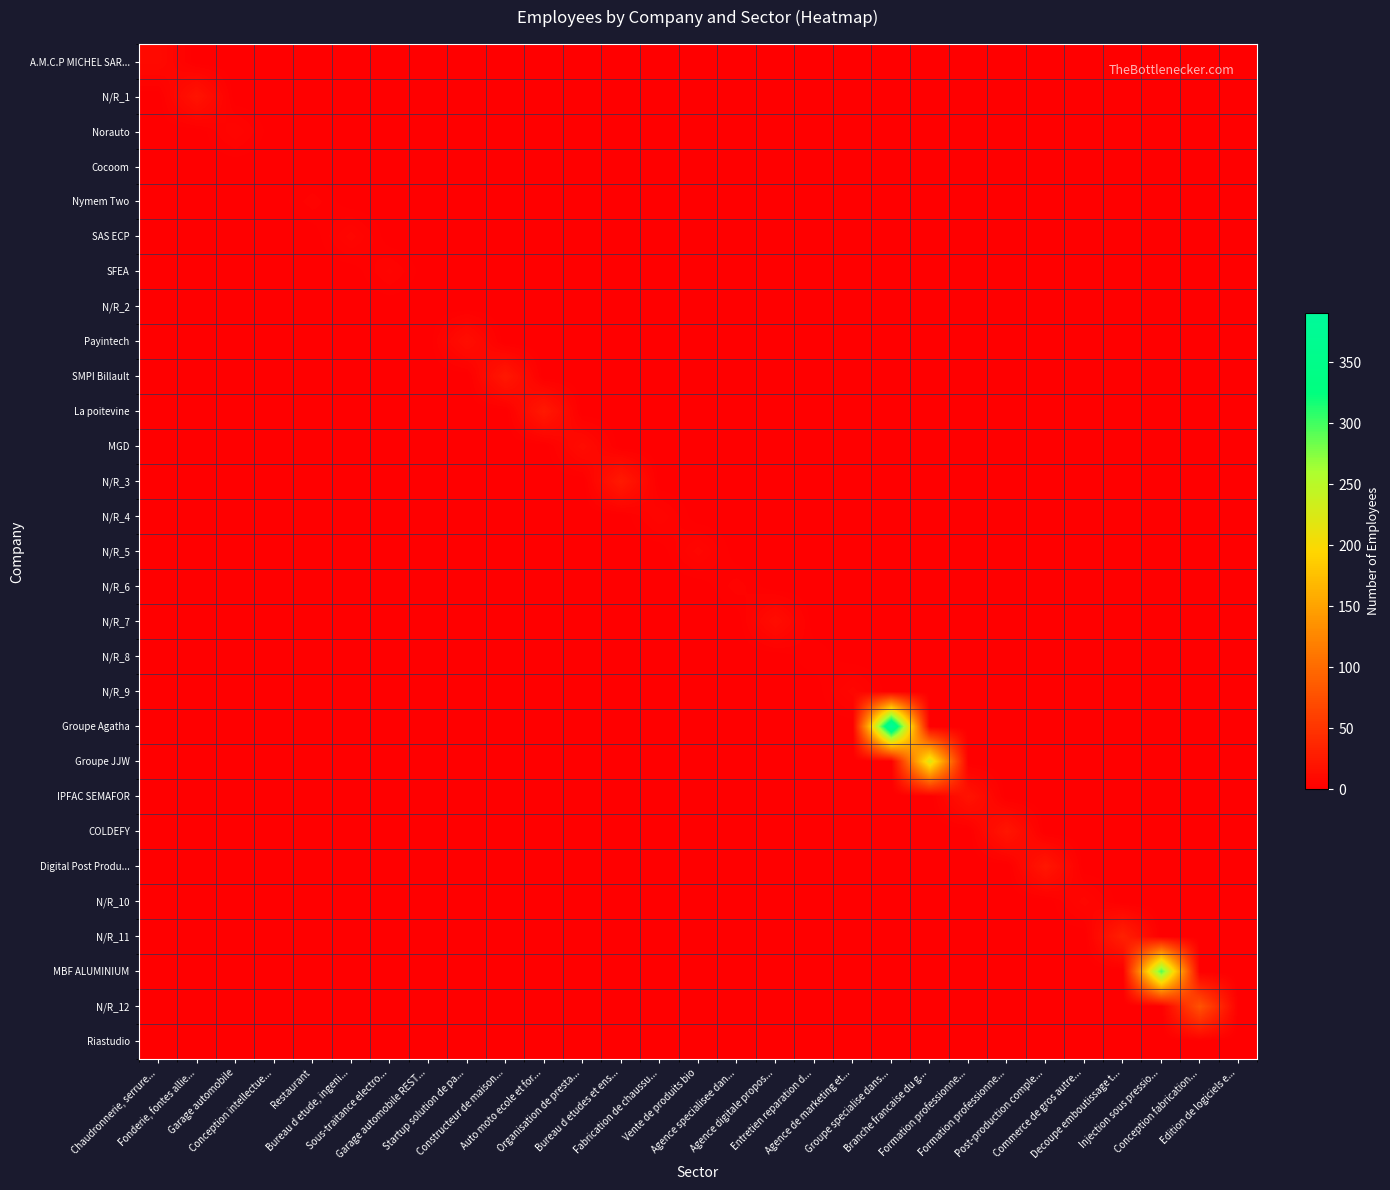

Reading right to left, list all the values displayed in this chart.

A.M.C.P MICHEL SAR...: Edition de logiciels e...=0	Conception fabrication...=0	Injection sous pressio...=0	Decoupe emboutissage t...=0	Commerce de gros autre...=0	Post-production comple...=0	Formation professionne...=0	Formation professionne...=0	Branche francaise du g...=0	Groupe specialise dans...=0	Agence de marketing et...=0	Entretien reparation d...=0	Agence digitale propos...=0	Agence specialisee dan...=0	Vente de produits bio=0	Fabrication de chaussu...=0	Bureau d etudes et ens...=0	Organisation de presta...=0	Auto moto ecole et for...=0	Constructeur de maison...=0	Startup solution de pa...=0	Garage automobile REST...=0	Sous-traitance electro...=0	Bureau d etude, ingeni...=0	Restaurant=0	Conception intellectue...=0	Garage automobile=0	Fonderie, fontes allie...=0	Chaudronnerie, serrure...=10
N/R_1: Edition de logiciels e...=0	Conception fabrication...=0	Injection sous pressio...=0	Decoupe emboutissage t...=0	Commerce de gros autre...=0	Post-production comple...=0	Formation professionne...=0	Formation professionne...=0	Branche francaise du g...=0	Groupe specialise dans...=0	Agence de marketing et...=0	Entretien reparation d...=0	Agence digitale propos...=0	Agence specialisee dan...=0	Vente de produits bio=0	Fabrication de chaussu...=0	Bureau d etudes et ens...=0	Organisation de presta...=0	Auto moto ecole et for...=0	Constructeur de maison...=0	Startup solution de pa...=0	Garage automobile REST...=0	Sous-traitance electro...=0	Bureau d etude, ingeni...=0	Restaurant=0	Conception intellectue...=0	Garage automobile=0	Fonderie, fontes allie...=19	Chaudronnerie, serrure...=0
Norauto: Edition de logiciels e...=0	Conception fabrication...=0	Injection sous pressio...=0	Decoupe emboutissage t...=0	Commerce de gros autre...=0	Post-production comple...=0	Formation professionne...=0	Formation professionne...=0	Branche francaise du g...=0	Groupe specialise dans...=0	Agence de marketing et...=0	Entretien reparation d...=0	Agence digitale propos...=0	Agence specialisee dan...=0	Vente de produits bio=0	Fabrication de chaussu...=0	Bureau d etudes et ens...=0	Organisation de presta...=0	Auto moto ecole et for...=0	Constructeur de maison...=0	Startup solution de pa...=0	Garage automobile REST...=0	Sous-traitance electro...=0	Bureau d etude, ingeni...=0	Restaurant=0	Conception intellectue...=0	Garage automobile=6	Fonderie, fontes allie...=0	Chaudronnerie, serrure...=0
Cocoom: Edition de logiciels e...=0	Conception fabrication...=0	Injection sous pressio...=0	Decoupe emboutissage t...=0	Commerce de gros autre...=0	Post-production comple...=0	Formation professionne...=0	Formation professionne...=0	Branche francaise du g...=0	Groupe specialise dans...=0	Agence de marketing et...=0	Entretien reparation d...=0	Agence digitale propos...=0	Agence specialisee dan...=0	Vente de produits bio=0	Fabrication de chaussu...=0	Bureau d etudes et ens...=0	Organisation de presta...=0	Auto moto ecole et for...=0	Constructeur de maison...=0	Startup solution de pa...=0	Garage automobile REST...=0	Sous-traitance electro...=0	Bureau d etude, ingeni...=0	Restaurant=0	Conception intellectue...=0	Garage automobile=0	Fonderie, fontes allie...=0	Chaudronnerie, serrure...=0
Nymem Two: Edition de logiciels e...=0	Conception fabrication...=0	Injection sous pressio...=0	Decoupe emboutissage t...=0	Commerce de gros autre...=0	Post-production comple...=0	Formation professionne...=0	Formation professionne...=0	Branche francaise du g...=0	Groupe specialise dans...=0	Agence de marketing et...=0	Entretien reparation d...=0	Agence digitale propos...=0	Agence specialisee dan...=0	Vente de produits bio=0	Fabrication de chaussu...=0	Bureau d etudes et ens...=0	Organisation de presta...=0	Auto moto ecole et for...=0	Constructeur de maison...=0	Startup solution de pa...=0	Garage automobile REST...=0	Sous-traitance electro...=0	Bureau d etude, ingeni...=0	Restaurant=4	Conception intellectue...=0	Garage automobile=0	Fonderie, fontes allie...=0	Chaudronnerie, serrure...=0
SAS ECP: Edition de logiciels e...=0	Conception fabrication...=0	Injection sous pressio...=0	Decoupe emboutissage t...=0	Commerce de gros autre...=0	Post-production comple...=0	Formation professionne...=0	Formation professionne...=0	Branche francaise du g...=0	Groupe specialise dans...=0	Agence de marketing et...=0	Entretien reparation d...=0	Agence digitale propos...=0	Agence specialisee dan...=0	Vente de produits bio=0	Fabrication de chaussu...=0	Bureau d etudes et ens...=0	Organisation de presta...=0	Auto moto ecole et for...=0	Constructeur de maison...=0	Startup solution de pa...=0	Garage automobile REST...=0	Sous-traitance electro...=0	Bureau d etude, ingeni...=7	Restaurant=0	Conception intellectue...=0	Garage automobile=0	Fonderie, fontes allie...=0	Chaudronnerie, serrure...=0
SFEA: Edition de logiciels e...=0	Conception fabrication...=0	Injection sous pressio...=0	Decoupe emboutissage t...=0	Commerce de gros autre...=0	Post-production comple...=0	Formation professionne...=0	Formation professionne...=0	Branche francaise du g...=0	Groupe specialise dans...=0	Agence de marketing et...=0	Entretien reparation d...=0	Agence digitale propos...=0	Agence specialisee dan...=0	Vente de produits bio=0	Fabrication de chaussu...=0	Bureau d etudes et ens...=0	Organisation de presta...=0	Auto moto ecole et for...=0	Constructeur de maison...=0	Startup solution de pa...=0	Garage automobile REST...=0	Sous-traitance electro...=5	Bureau d etude, ingeni...=0	Restaurant=0	Conception intellectue...=0	Garage automobile=0	Fonderie, fontes allie...=0	Chaudronnerie, serrure...=0
N/R_2: Edition de logiciels e...=0	Conception fabrication...=0	Injection sous pressio...=0	Decoupe emboutissage t...=0	Commerce de gros autre...=0	Post-production comple...=0	Formation professionne...=0	Formation professionne...=0	Branche francaise du g...=0	Groupe specialise dans...=0	Agence de marketing et...=0	Entretien reparation d...=0	Agence digitale propos...=0	Agence specialisee dan...=0	Vente de produits bio=0	Fabrication de chaussu...=0	Bureau d etudes et ens...=0	Organisation de presta...=0	Auto moto ecole et for...=0	Constructeur de maison...=0	Startup solution de pa...=0	Garage automobile REST...=0	Sous-traitance electro...=0	Bureau d etude, ingeni...=0	Restaurant=0	Conception intellectue...=0	Garage automobile=0	Fonderie, fontes allie...=0	Chaudronnerie, serrure...=0
Payintech: Edition de logiciels e...=0	Conception fabrication...=0	Injection sous pressio...=0	Decoupe emboutissage t...=0	Commerce de gros autre...=0	Post-production comple...=0	Formation professionne...=0	Formation professionne...=0	Branche francaise du g...=0	Groupe specialise dans...=0	Agence de marketing et...=0	Entretien reparation d...=0	Agence digitale propos...=0	Agence specialisee dan...=0	Vente de produits bio=0	Fabrication de chaussu...=0	Bureau d etudes et ens...=0	Organisation de presta...=0	Auto moto ecole et for...=0	Constructeur de maison...=0	Startup solution de pa...=14	Garage automobile REST...=0	Sous-traitance electro...=0	Bureau d etude, ingeni...=0	Restaurant=0	Conception intellectue...=0	Garage automobile=0	Fonderie, fontes allie...=0	Chaudronnerie, serrure...=0
SMPI Billault: Edition de logiciels e...=0	Conception fabrication...=0	Injection sous pressio...=0	Decoupe emboutissage t...=0	Commerce de gros autre...=0	Post-production comple...=0	Formation professionne...=0	Formation professionne...=0	Branche francaise du g...=0	Groupe specialise dans...=0	Agence de marketing et...=0	Entretien reparation d...=0	Agence digitale propos...=0	Agence specialisee dan...=0	Vente de produits bio=0	Fabrication de chaussu...=0	Bureau d etudes et ens...=0	Organisation de presta...=0	Auto moto ecole et for...=0	Constructeur de maison...=23	Startup solution de pa...=0	Garage automobile REST...=0	Sous-traitance electro...=0	Bureau d etude, ingeni...=0	Restaurant=0	Conception intellectue...=0	Garage automobile=0	Fonderie, fontes allie...=0	Chaudronnerie, serrure...=0
La poitevine: Edition de logiciels e...=0	Conception fabrication...=0	Injection sous pressio...=0	Decoupe emboutissage t...=0	Commerce de gros autre...=0	Post-production comple...=0	Formation professionne...=0	Formation professionne...=0	Branche francaise du g...=0	Groupe specialise dans...=0	Agence de marketing et...=0	Entretien reparation d...=0	Agence digitale propos...=0	Agence specialisee dan...=0	Vente de produits bio=0	Fabrication de chaussu...=0	Bureau d etudes et ens...=0	Organisation de presta...=0	Auto moto ecole et for...=24	Constructeur de maison...=0	Startup solution de pa...=0	Garage automobile REST...=0	Sous-traitance electro...=0	Bureau d etude, ingeni...=0	Restaurant=0	Conception intellectue...=0	Garage automobile=0	Fonderie, fontes allie...=0	Chaudronnerie, serrure...=0
MGD: Edition de logiciels e...=0	Conception fabrication...=0	Injection sous pressio...=0	Decoupe emboutissage t...=0	Commerce de gros autre...=0	Post-production comple...=0	Formation professionne...=0	Formation professionne...=0	Branche francaise du g...=0	Groupe specialise dans...=0	Agence de marketing et...=0	Entretien reparation d...=0	Agence digitale propos...=0	Agence specialisee dan...=0	Vente de produits bio=0	Fabrication de chaussu...=0	Bureau d etudes et ens...=0	Organisation de presta...=12	Auto moto ecole et for...=0	Constructeur de maison...=0	Startup solution de pa...=0	Garage automobile REST...=0	Sous-traitance electro...=0	Bureau d etude, ingeni...=0	Restaurant=0	Conception intellectue...=0	Garage automobile=0	Fonderie, fontes allie...=0	Chaudronnerie, serrure...=0
N/R_3: Edition de logiciels e...=0	Conception fabrication...=0	Injection sous pressio...=0	Decoupe emboutissage t...=0	Commerce de gros autre...=0	Post-production comple...=0	Formation professionne...=0	Formation professionne...=0	Branche francaise du g...=0	Groupe specialise dans...=0	Agence de marketing et...=0	Entretien reparation d...=0	Agence digitale propos...=0	Agence specialisee dan...=0	Vente de produits bio=0	Fabrication de chaussu...=0	Bureau d etudes et ens...=25	Organisation de presta...=0	Auto moto ecole et for...=0	Constructeur de maison...=0	Startup solution de pa...=0	Garage automobile REST...=0	Sous-traitance electro...=0	Bureau d etude, ingeni...=0	Restaurant=0	Conception intellectue...=0	Garage automobile=0	Fonderie, fontes allie...=0	Chaudronnerie, serrure...=0
N/R_4: Edition de logiciels e...=0	Conception fabrication...=0	Injection sous pressio...=0	Decoupe emboutissage t...=0	Commerce de gros autre...=0	Post-production comple...=0	Formation professionne...=0	Formation professionne...=0	Branche francaise du g...=0	Groupe specialise dans...=0	Agence de marketing et...=0	Entretien reparation d...=0	Agence digitale propos...=0	Agence specialisee dan...=0	Vente de produits bio=0	Fabrication de chaussu...=6	Bureau d etudes et ens...=0	Organisation de presta...=0	Auto moto ecole et for...=0	Constructeur de maison...=0	Startup solution de pa...=0	Garage automobile REST...=0	Sous-traitance electro...=0	Bureau d etude, ingeni...=0	Restaurant=0	Conception intellectue...=0	Garage automobile=0	Fonderie, fontes allie...=0	Chaudronnerie, serrure...=0
N/R_5: Edition de logiciels e...=0	Conception fabrication...=0	Injection sous pressio...=0	Decoupe emboutissage t...=0	Commerce de gros autre...=0	Post-production comple...=0	Formation professionne...=0	Formation professionne...=0	Branche francaise du g...=0	Groupe specialise dans...=0	Agence de marketing et...=0	Entretien reparation d...=0	Agence digitale propos...=0	Agence specialisee dan...=0	Vente de produits bio=7	Fabrication de chaussu...=0	Bureau d etudes et ens...=0	Organisation de presta...=0	Auto moto ecole et for...=0	Constructeur de maison...=0	Startup solution de pa...=0	Garage automobile REST...=0	Sous-traitance electro...=0	Bureau d etude, ingeni...=0	Restaurant=0	Conception intellectue...=0	Garage automobile=0	Fonderie, fontes allie...=0	Chaudronnerie, serrure...=0
N/R_6: Edition de logiciels e...=0	Conception fabrication...=0	Injection sous pressio...=0	Decoupe emboutissage t...=0	Commerce de gros autre...=0	Post-production comple...=0	Formation professionne...=0	Formation professionne...=0	Branche francaise du g...=0	Groupe specialise dans...=0	Agence de marketing et...=0	Entretien reparation d...=0	Agence digitale propos...=0	Agence specialisee dan...=4	Vente de produits bio=0	Fabrication de chaussu...=0	Bureau d etudes et ens...=0	Organisation de presta...=0	Auto moto ecole et for...=0	Constructeur de maison...=0	Startup solution de pa...=0	Garage automobile REST...=0	Sous-traitance electro...=0	Bureau d etude, ingeni...=0	Restaurant=0	Conception intellectue...=0	Garage automobile=0	Fonderie, fontes allie...=0	Chaudronnerie, serrure...=0
N/R_7: Edition de logiciels e...=0	Conception fabrication...=0	Injection sous pressio...=0	Decoupe emboutissage t...=0	Commerce de gros autre...=0	Post-production comple...=0	Formation professionne...=0	Formation professionne...=0	Branche francaise du g...=0	Groupe specialise dans...=0	Agence de marketing et...=0	Entretien reparation d...=0	Agence digitale propos...=13	Agence specialisee dan...=0	Vente de produits bio=0	Fabrication de chaussu...=0	Bureau d etudes et ens...=0	Organisation de presta...=0	Auto moto ecole et for...=0	Constructeur de maison...=0	Startup solution de pa...=0	Garage automobile REST...=0	Sous-traitance electro...=0	Bureau d etude, ingeni...=0	Restaurant=0	Conception intellectue...=0	Garage automobile=0	Fonderie, fontes allie...=0	Chaudronnerie, serrure...=0
N/R_8: Edition de logiciels e...=0	Conception fabrication...=0	Injection sous pressio...=0	Decoupe emboutissage t...=0	Commerce de gros autre...=0	Post-production comple...=0	Formation professionne...=0	Formation professionne...=0	Branche francaise du g...=0	Groupe specialise dans...=0	Agence de marketing et...=0	Entretien reparation d...=3	Agence digitale propos...=0	Agence specialisee dan...=0	Vente de produits bio=0	Fabrication de chaussu...=0	Bureau d etudes et ens...=0	Organisation de presta...=0	Auto moto ecole et for...=0	Constructeur de maison...=0	Startup solution de pa...=0	Garage automobile REST...=0	Sous-traitance electro...=0	Bureau d etude, ingeni...=0	Restaurant=0	Conception intellectue...=0	Garage automobile=0	Fonderie, fontes allie...=0	Chaudronnerie, serrure...=0
N/R_9: Edition de logiciels e...=0	Conception fabrication...=0	Injection sous pressio...=0	Decoupe emboutissage t...=0	Commerce de gros autre...=0	Post-production comple...=0	Formation professionne...=0	Formation professionne...=0	Branche francaise du g...=0	Groupe specialise dans...=0	Agence de marketing et...=7	Entretien reparation d...=0	Agence digitale propos...=0	Agence specialisee dan...=0	Vente de produits bio=0	Fabrication de chaussu...=0	Bureau d etudes et ens...=0	Organisation de presta...=0	Auto moto ecole et for...=0	Constructeur de maison...=0	Startup solution de pa...=0	Garage automobile REST...=0	Sous-traitance electro...=0	Bureau d etude, ingeni...=0	Restaurant=0	Conception intellectue...=0	Garage automobile=0	Fonderie, fontes allie...=0	Chaudronnerie, serrure...=0
Groupe Agatha: Edition de logiciels e...=0	Conception fabrication...=0	Injection sous pressio...=0	Decoupe emboutissage t...=0	Commerce de gros autre...=0	Post-production comple...=0	Formation professionne...=0	Formation professionne...=0	Branche francaise du g...=0	Groupe specialise dans...=390	Agence de marketing et...=0	Entretien reparation d...=0	Agence digitale propos...=0	Agence specialisee dan...=0	Vente de produits bio=0	Fabrication de chaussu...=0	Bureau d etudes et ens...=0	Organisation de presta...=0	Auto moto ecole et for...=0	Constructeur de maison...=0	Startup solution de pa...=0	Garage automobile REST...=0	Sous-traitance electro...=0	Bureau d etude, ingeni...=0	Restaurant=0	Conception intellectue...=0	Garage automobile=0	Fonderie, fontes allie...=0	Chaudronnerie, serrure...=0
Groupe JJW: Edition de logiciels e...=0	Conception fabrication...=0	Injection sous pressio...=0	Decoupe emboutissage t...=0	Commerce de gros autre...=0	Post-production comple...=0	Formation professionne...=0	Formation professionne...=0	Branche francaise du g...=224	Groupe specialise dans...=0	Agence de marketing et...=0	Entretien reparation d...=0	Agence digitale propos...=0	Agence specialisee dan...=0	Vente de produits bio=0	Fabrication de chaussu...=0	Bureau d etudes et ens...=0	Organisation de presta...=0	Auto moto ecole et for...=0	Constructeur de maison...=0	Startup solution de pa...=0	Garage automobile REST...=0	Sous-traitance electro...=0	Bureau d etude, ingeni...=0	Restaurant=0	Conception intellectue...=0	Garage automobile=0	Fonderie, fontes allie...=0	Chaudronnerie, serrure...=0
IPFAC SEMAFOR: Edition de logiciels e...=0	Conception fabrication...=0	Injection sous pressio...=0	Decoupe emboutissage t...=0	Commerce de gros autre...=0	Post-production comple...=0	Formation professionne...=0	Formation professionne...=19	Branche francaise du g...=0	Groupe specialise dans...=0	Agence de marketing et...=0	Entretien reparation d...=0	Agence digitale propos...=0	Agence specialisee dan...=0	Vente de produits bio=0	Fabrication de chaussu...=0	Bureau d etudes et ens...=0	Organisation de presta...=0	Auto moto ecole et for...=0	Constructeur de maison...=0	Startup solution de pa...=0	Garage automobile REST...=0	Sous-traitance electro...=0	Bureau d etude, ingeni...=0	Restaurant=0	Conception intellectue...=0	Garage automobile=0	Fonderie, fontes allie...=0	Chaudronnerie, serrure...=0
COLDEFY: Edition de logiciels e...=0	Conception fabrication...=0	Injection sous pressio...=0	Decoupe emboutissage t...=0	Commerce de gros autre...=0	Post-production comple...=0	Formation professionne...=21	Formation professionne...=0	Branche francaise du g...=0	Groupe specialise dans...=0	Agence de marketing et...=0	Entretien reparation d...=0	Agence digitale propos...=0	Agence specialisee dan...=0	Vente de produits bio=0	Fabrication de chaussu...=0	Bureau d etudes et ens...=0	Organisation de presta...=0	Auto moto ecole et for...=0	Constructeur de maison...=0	Startup solution de pa...=0	Garage automobile REST...=0	Sous-traitance electro...=0	Bureau d etude, ingeni...=0	Restaurant=0	Conception intellectue...=0	Garage automobile=0	Fonderie, fontes allie...=0	Chaudronnerie, serrure...=0
Digital Post Produ...: Edition de logiciels e...=0	Conception fabrication...=0	Injection sous pressio...=0	Decoupe emboutissage t...=0	Commerce de gros autre...=0	Post-production comple...=22	Formation professionne...=0	Formation professionne...=0	Branche francaise du g...=0	Groupe specialise dans...=0	Agence de marketing et...=0	Entretien reparation d...=0	Agence digitale propos...=0	Agence specialisee dan...=0	Vente de produits bio=0	Fabrication de chaussu...=0	Bureau d etudes et ens...=0	Organisation de presta...=0	Auto moto ecole et for...=0	Constructeur de maison...=0	Startup solution de pa...=0	Garage automobile REST...=0	Sous-traitance electro...=0	Bureau d etude, ingeni...=0	Restaurant=0	Conception intellectue...=0	Garage automobile=0	Fonderie, fontes allie...=0	Chaudronnerie, serrure...=0
N/R_10: Edition de logiciels e...=0	Conception fabrication...=0	Injection sous pressio...=0	Decoupe emboutissage t...=0	Commerce de gros autre...=7	Post-production comple...=0	Formation professionne...=0	Formation professionne...=0	Branche francaise du g...=0	Groupe specialise dans...=0	Agence de marketing et...=0	Entretien reparation d...=0	Agence digitale propos...=0	Agence specialisee dan...=0	Vente de produits bio=0	Fabrication de chaussu...=0	Bureau d etudes et ens...=0	Organisation de presta...=0	Auto moto ecole et for...=0	Constructeur de maison...=0	Startup solution de pa...=0	Garage automobile REST...=0	Sous-traitance electro...=0	Bureau d etude, ingeni...=0	Restaurant=0	Conception intellectue...=0	Garage automobile=0	Fonderie, fontes allie...=0	Chaudronnerie, serrure...=0
N/R_11: Edition de logiciels e...=0	Conception fabrication...=0	Injection sous pressio...=0	Decoupe emboutissage t...=31	Commerce de gros autre...=0	Post-production comple...=0	Formation professionne...=0	Formation professionne...=0	Branche francaise du g...=0	Groupe specialise dans...=0	Agence de marketing et...=0	Entretien reparation d...=0	Agence digitale propos...=0	Agence specialisee dan...=0	Vente de produits bio=0	Fabrication de chaussu...=0	Bureau d etudes et ens...=0	Organisation de presta...=0	Auto moto ecole et for...=0	Constructeur de maison...=0	Startup solution de pa...=0	Garage automobile REST...=0	Sous-traitance electro...=0	Bureau d etude, ingeni...=0	Restaurant=0	Conception intellectue...=0	Garage automobile=0	Fonderie, fontes allie...=0	Chaudronnerie, serrure...=0
MBF ALUMINIUM: Edition de logiciels e...=0	Conception fabrication...=0	Injection sous pressio...=294	Decoupe emboutissage t...=0	Commerce de gros autre...=0	Post-production comple...=0	Formation professionne...=0	Formation professionne...=0	Branche francaise du g...=0	Groupe specialise dans...=0	Agence de marketing et...=0	Entretien reparation d...=0	Agence digitale propos...=0	Agence specialisee dan...=0	Vente de produits bio=0	Fabrication de chaussu...=0	Bureau d etudes et ens...=0	Organisation de presta...=0	Auto moto ecole et for...=0	Constructeur de maison...=0	Startup solution de pa...=0	Garage automobile REST...=0	Sous-traitance electro...=0	Bureau d etude, ingeni...=0	Restaurant=0	Conception intellectue...=0	Garage automobile=0	Fonderie, fontes allie...=0	Chaudronnerie, serrure...=0
N/R_12: Edition de logiciels e...=0	Conception fabrication...=78	Injection sous pressio...=0	Decoupe emboutissage t...=0	Commerce de gros autre...=0	Post-production comple...=0	Formation professionne...=0	Formation professionne...=0	Branche francaise du g...=0	Groupe specialise dans...=0	Agence de marketing et...=0	Entretien reparation d...=0	Agence digitale propos...=0	Agence specialisee dan...=0	Vente de produits bio=0	Fabrication de chaussu...=0	Bureau d etudes et ens...=0	Organisation de presta...=0	Auto moto ecole et for...=0	Constructeur de maison...=0	Startup solution de pa...=0	Garage automobile REST...=0	Sous-traitance electro...=0	Bureau d etude, ingeni...=0	Restaurant=0	Conception intellectue...=0	Garage automobile=0	Fonderie, fontes allie...=0	Chaudronnerie, serrure...=0
Riastudio: Edition de logiciels e...=0	Conception fabrication...=0	Injection sous pressio...=0	Decoupe emboutissage t...=0	Commerce de gros autre...=0	Post-production comple...=0	Formation professionne...=0	Formation professionne...=0	Branche francaise du g...=0	Groupe specialise dans...=0	Agence de marketing et...=0	Entretien reparation d...=0	Agence digitale propos...=0	Agence specialisee dan...=0	Vente de produits bio=0	Fabrication de chaussu...=0	Bureau d etudes et ens...=0	Organisation de presta...=0	Auto moto ecole et for...=0	Constructeur de maison...=0	Startup solution de pa...=0	Garage automobile REST...=0	Sous-traitance electro...=0	Bureau d etude, ingeni...=0	Restaurant=0	Conception intellectue...=0	Garage automobile=0	Fonderie, fontes allie...=0	Chaudronnerie, serrure...=0